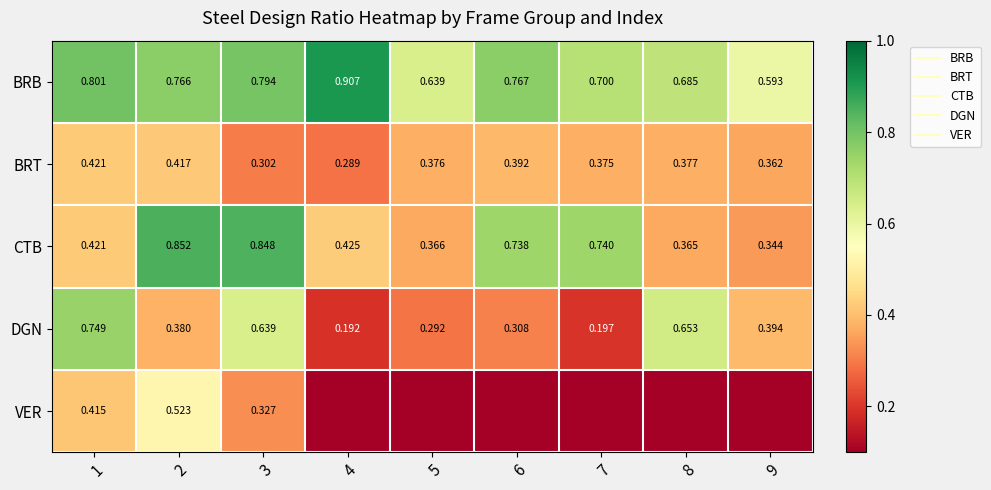

List the labels in order of CTB value, smallest first.

9, 8, 5, 1, 4, 6, 7, 3, 2